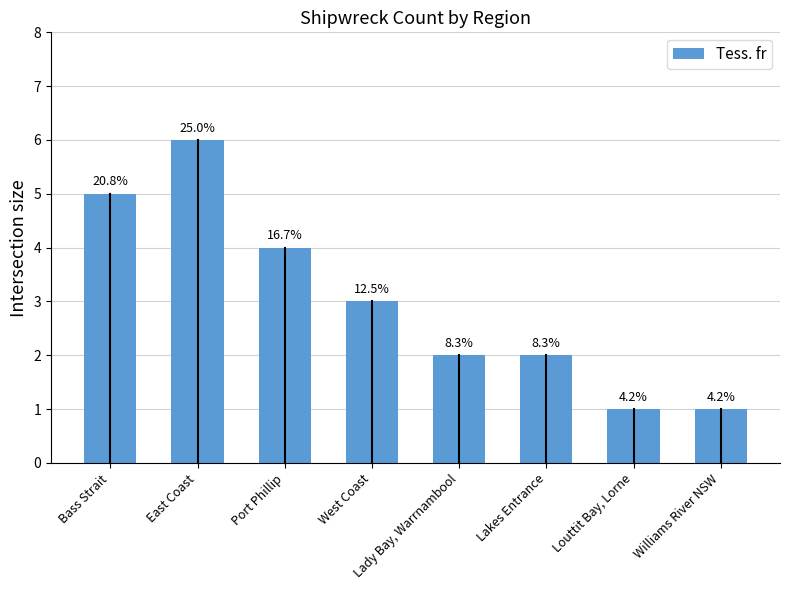

List the labels in order of value, largest first.

East Coast, Bass Strait, Port Phillip, West Coast, Lady Bay, Warrnambool, Lakes Entrance, Louttit Bay, Lorne, Williams River NSW